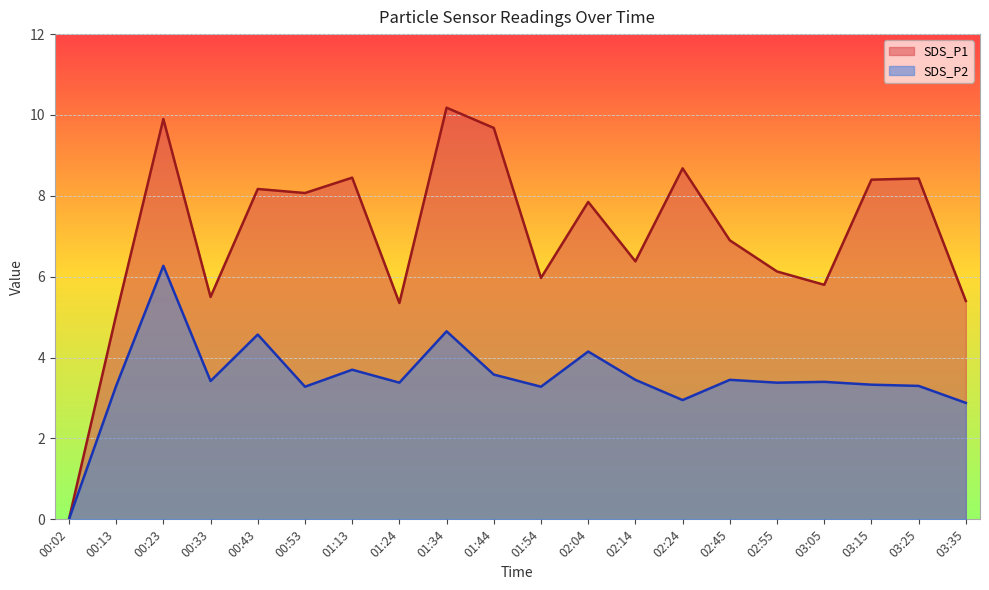

True or false: SDS_P1 has a value of 14.4 at 02:24.

False